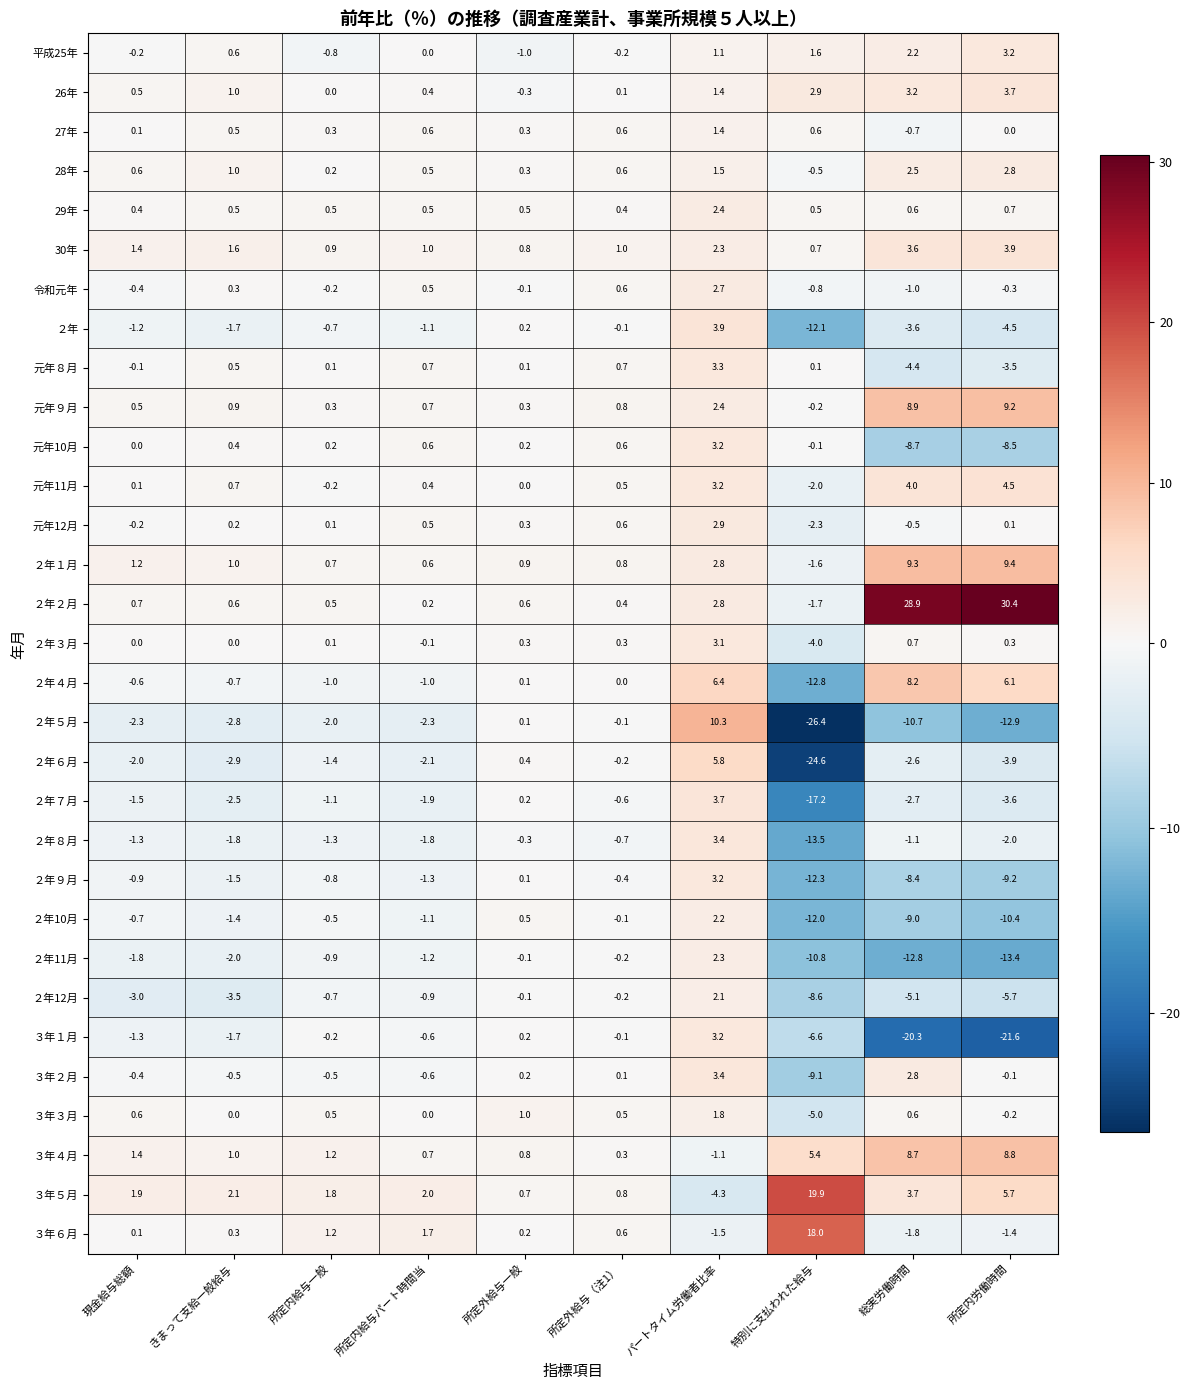

Which series has the widest spread of values?

２年５月